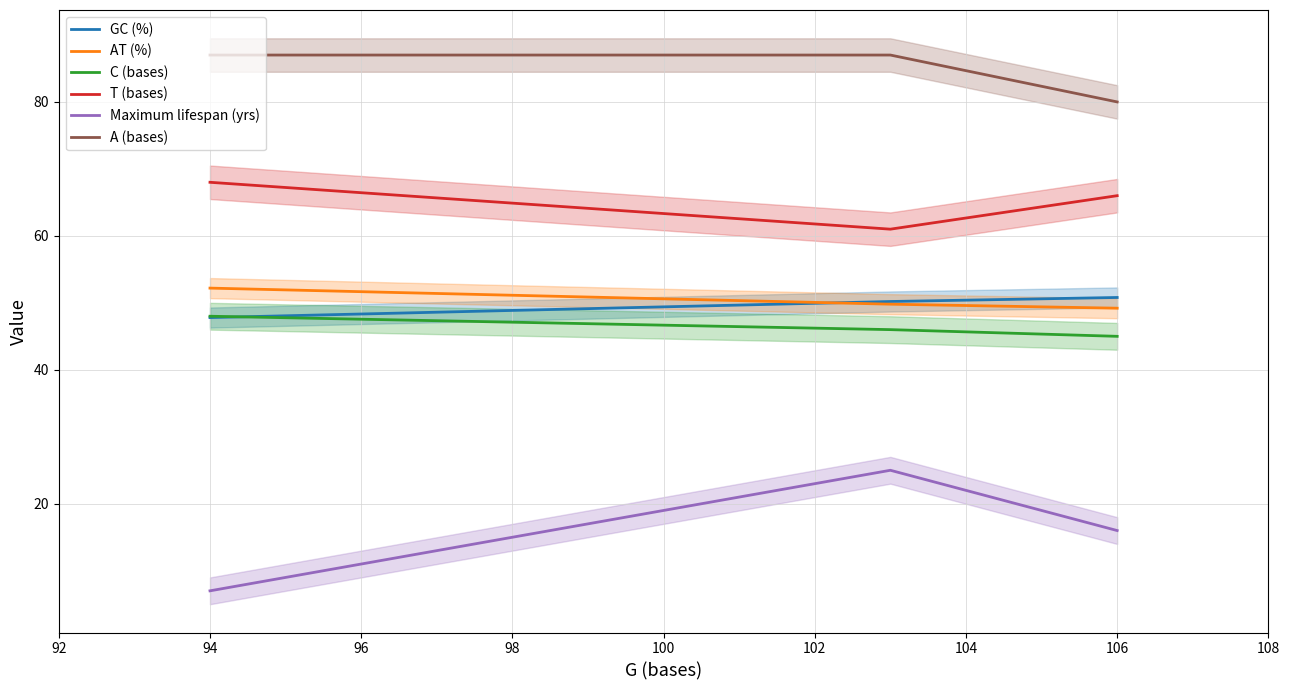

How many values in the GC (%) series are below 50?

1